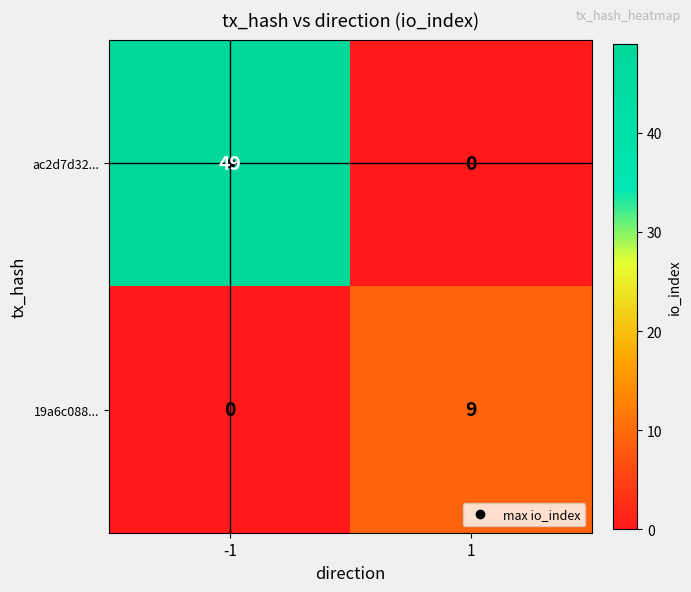

Is it true that ac2d7d32... equals 13 at -1?

False